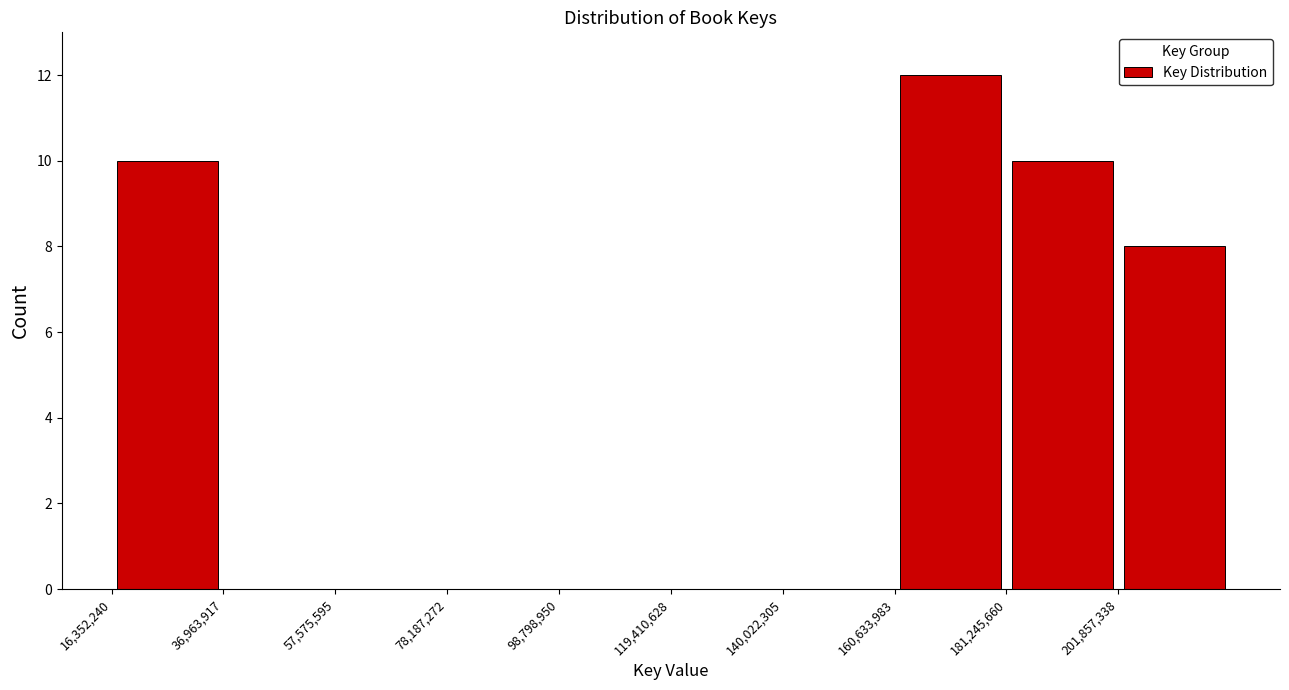

Reading left to right, transcribe this chart: for each bar, give the range it covers on the x-axis and its height. Neither the bar edges nor the heights are printed on the chart, so give them approximately, as read against the axes.

15000000 to 35000000: 10
35000000 to 60000000: 0
60000000 to 80000000: 0
80000000 to 100000000: 0
100000000 to 120000000: 0
120000000 to 140000000: 0
140000000 to 160000000: 0
160000000 to 180000000: 12
180000000 to 200000000: 10
200000000 to 220000000: 8